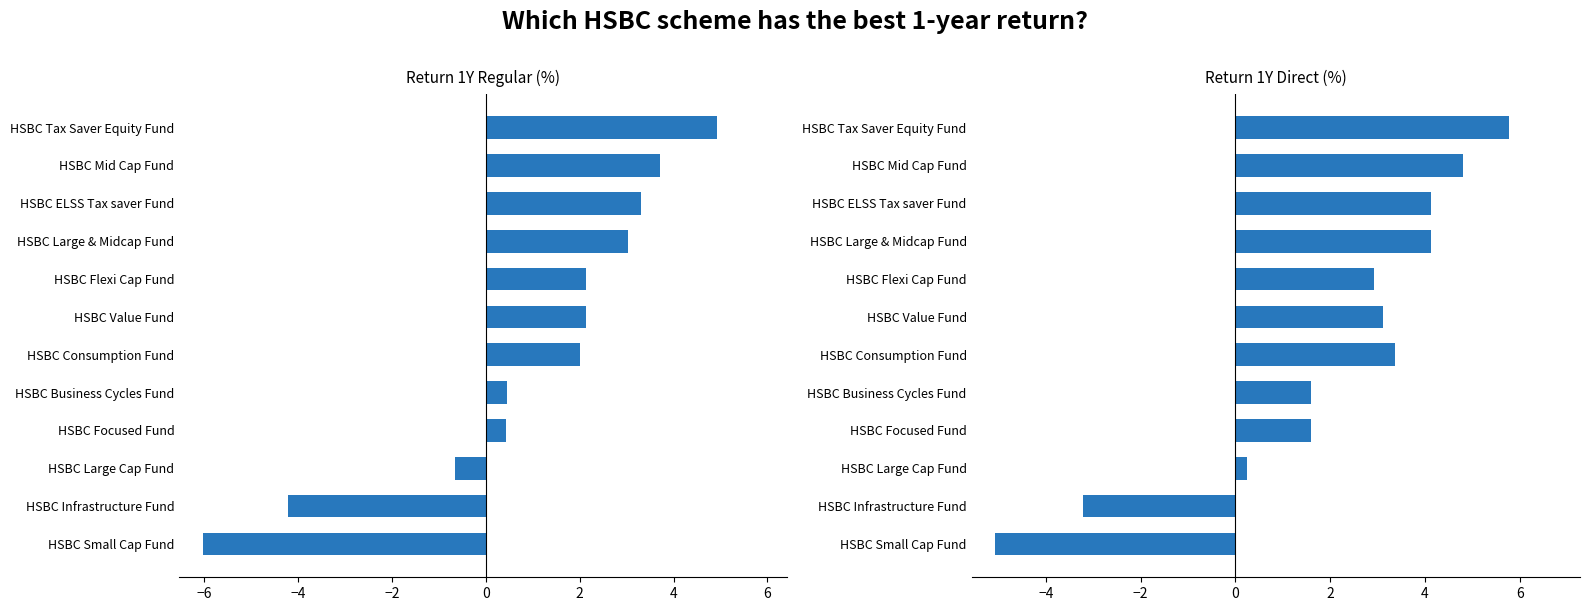

Between HSBC Business Cycles Fund and HSBC Consumption Fund, which series saw the biggest shift?

Return 1Y Direct (%)